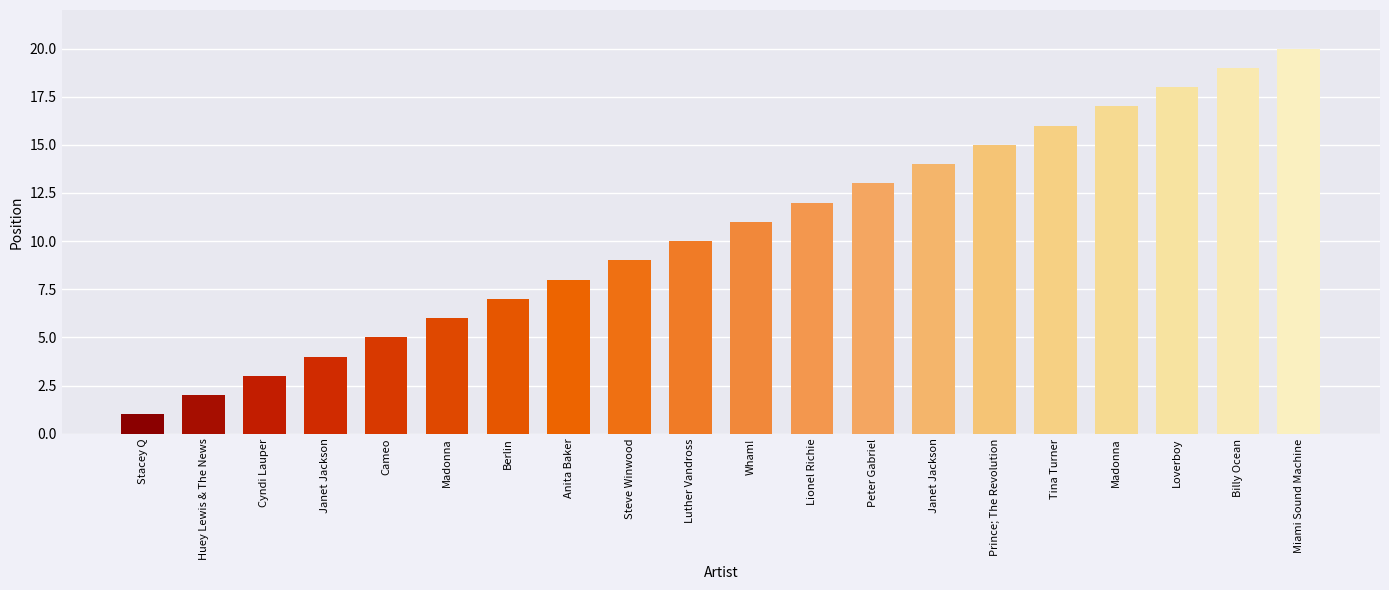

What is the label of the 18th bar from the left?

Loverboy